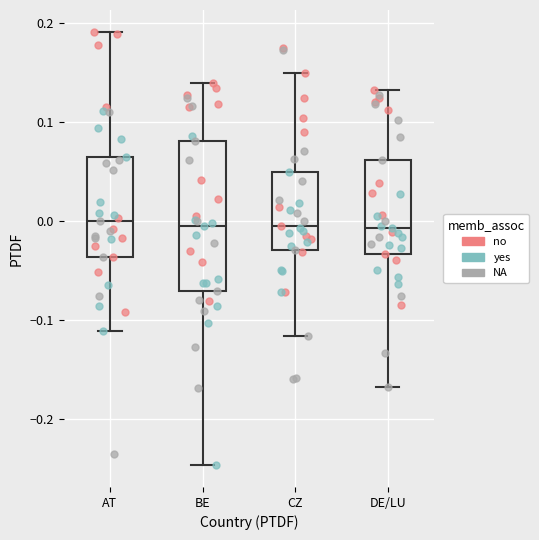

Where is the upper edge of the box for AT on the y-axis? The values are not printed on the chart, so give them approximately, as read against the axis.

0.06